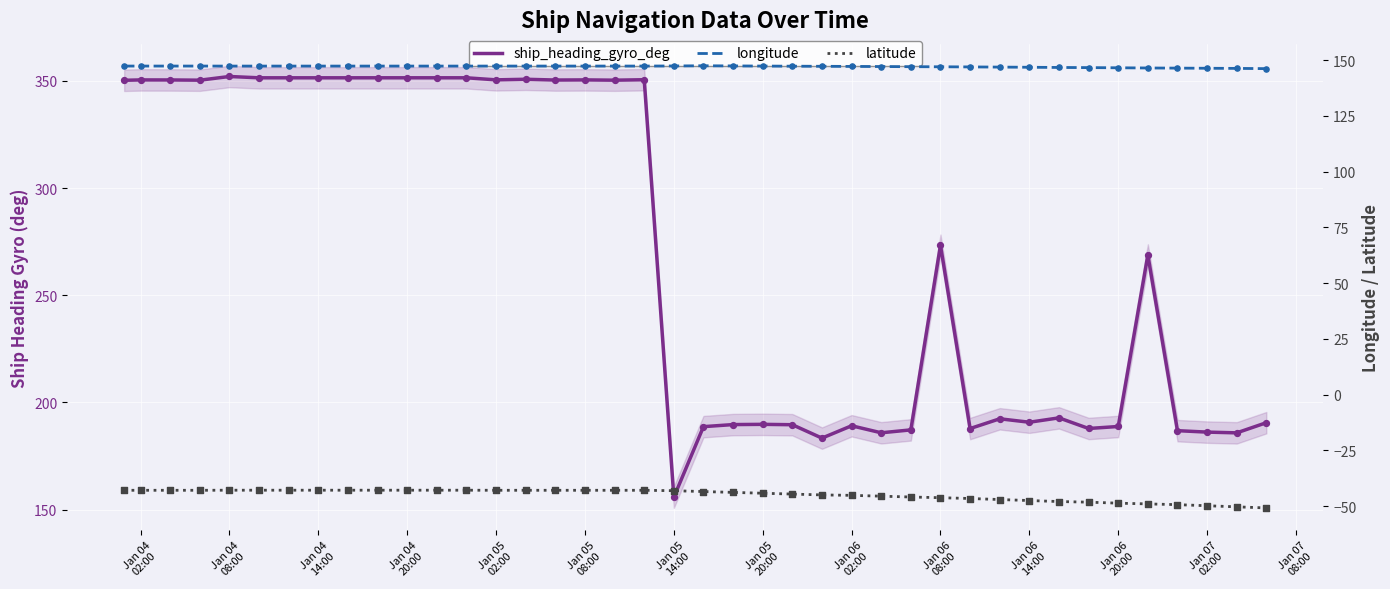

Is the value of latitude at Jan 07
08:00 greater than the value of longitude at Jan 05
14:00?

No